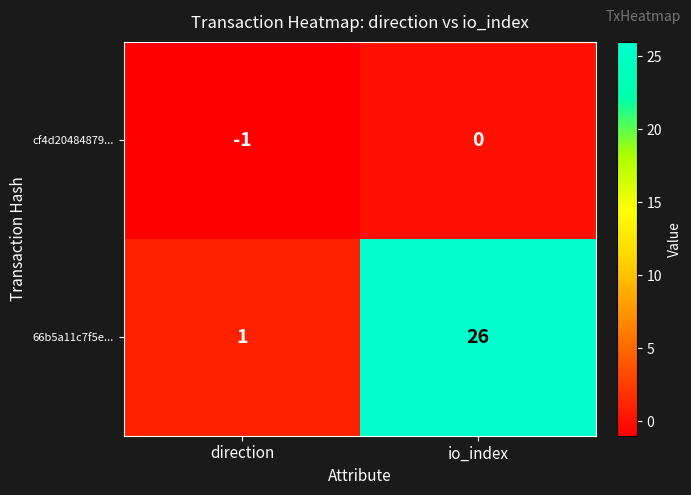

Which category has the highest value across all series?

io_index